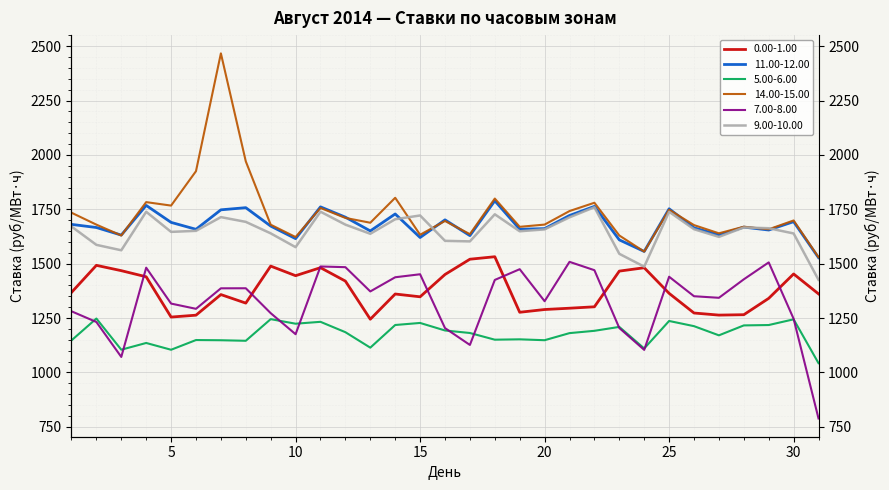

At which label is 5.00-6.00 closest to 1145?

8